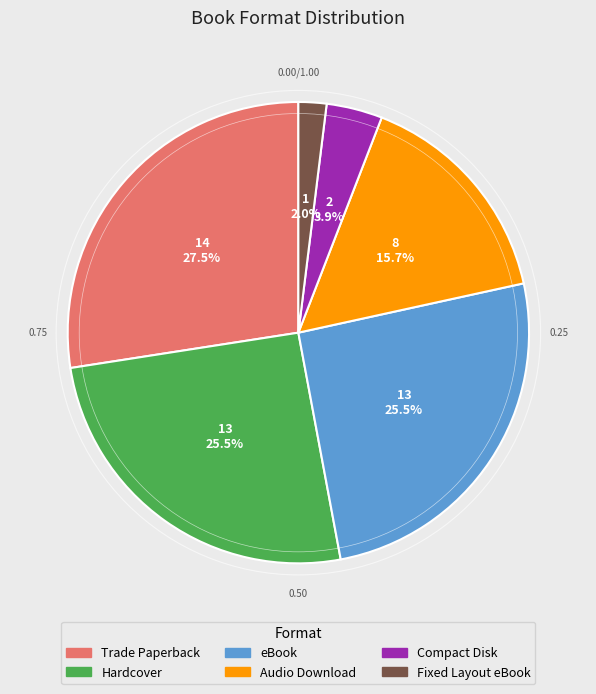

Which slice is the largest?

Trade Paperback